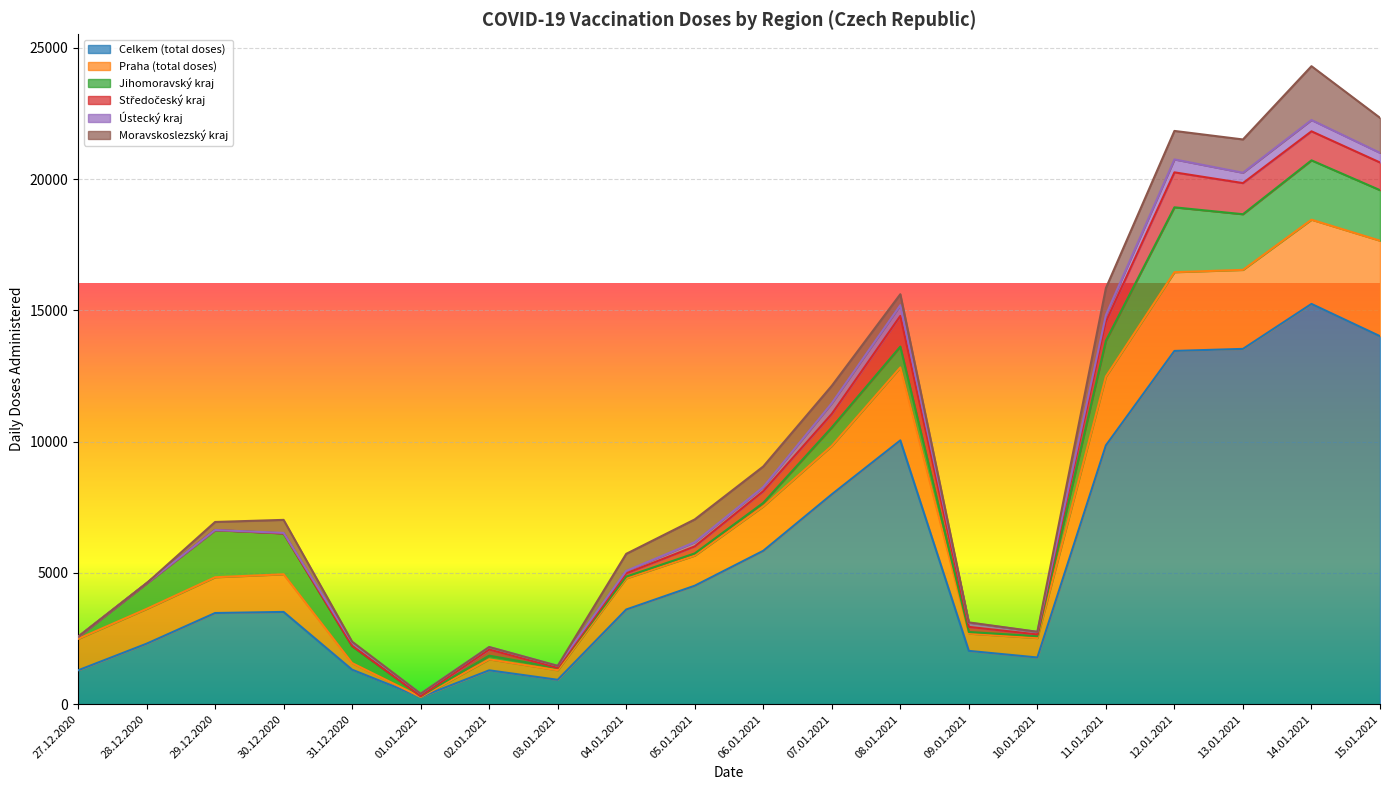

What is the difference between the maximum and second lowest values in the Celkem (total doses) series?

14318